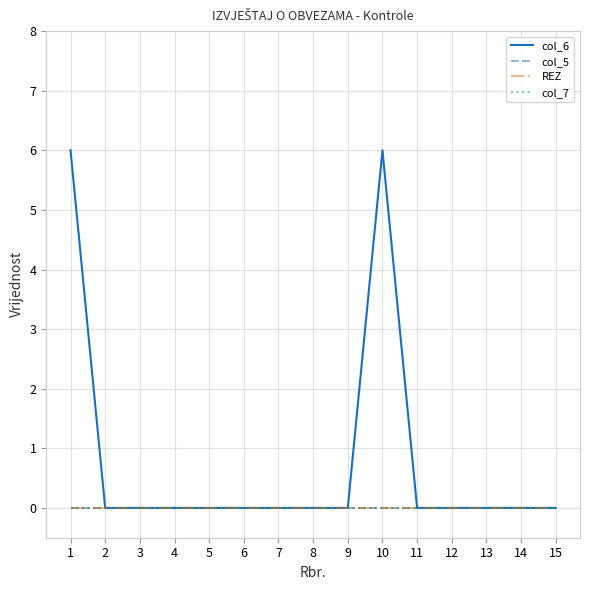

Reading left to right, transcribe all the data shown in this chart.

col_6: 6	0	0	0	0	0	0	0	0	6	0	0	0	0	0
col_5: 0	0	0	0	0	0	0	0	0	0	0	0	0	0	0
REZ: 0	0	0	0	0	0	0	0	0	0	0	0	0	0	0
col_7: 0	0	0	0	0	0	0	0	0	0	0	0	0	0	0